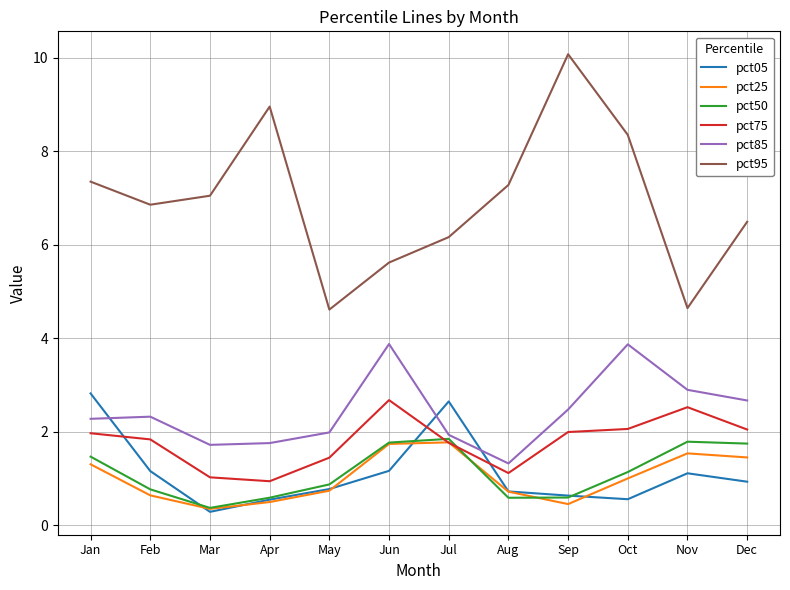

What is the greatest value displayed?

10.1